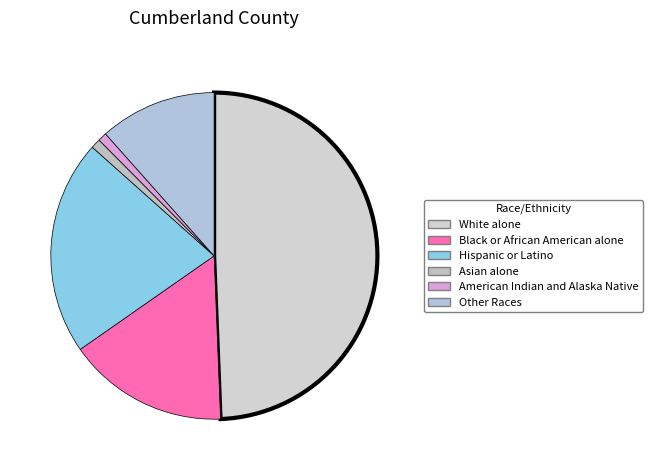

What is the total percentage of Black or African American alone and White alone?

65.3%